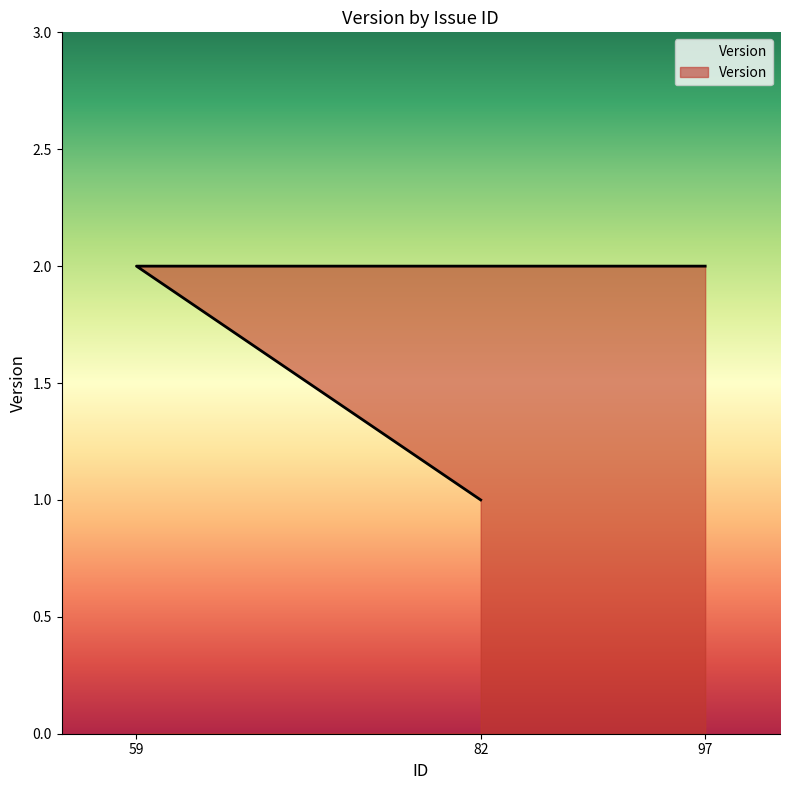

What is the value of the 1st point from the left?

2